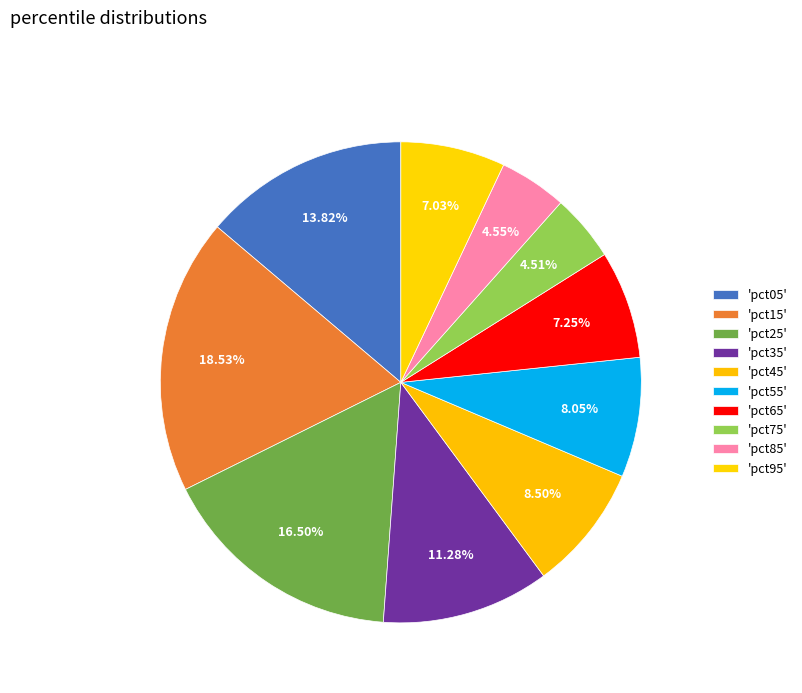

Count the number of slices in the pie.

10